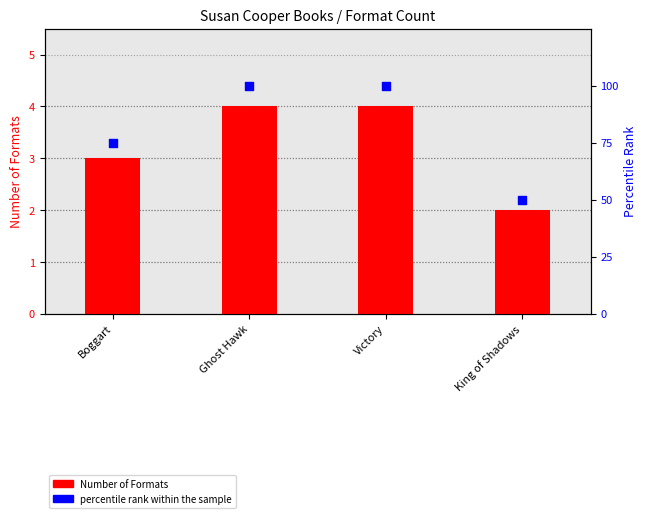

Which series has the largest total across all categories?

percentile rank within the sample